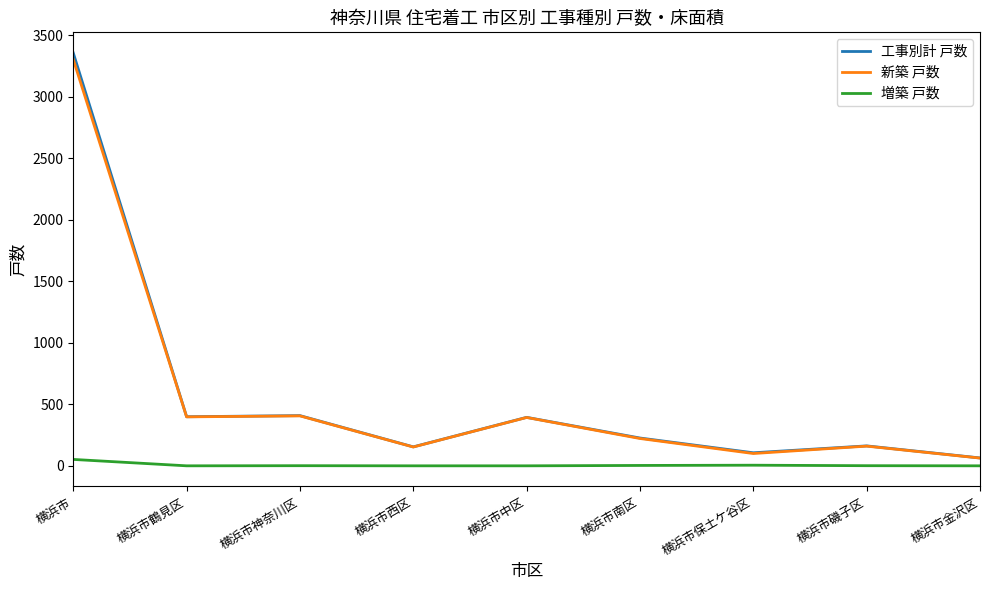

At which category is the sum across all series the highest?

横浜市